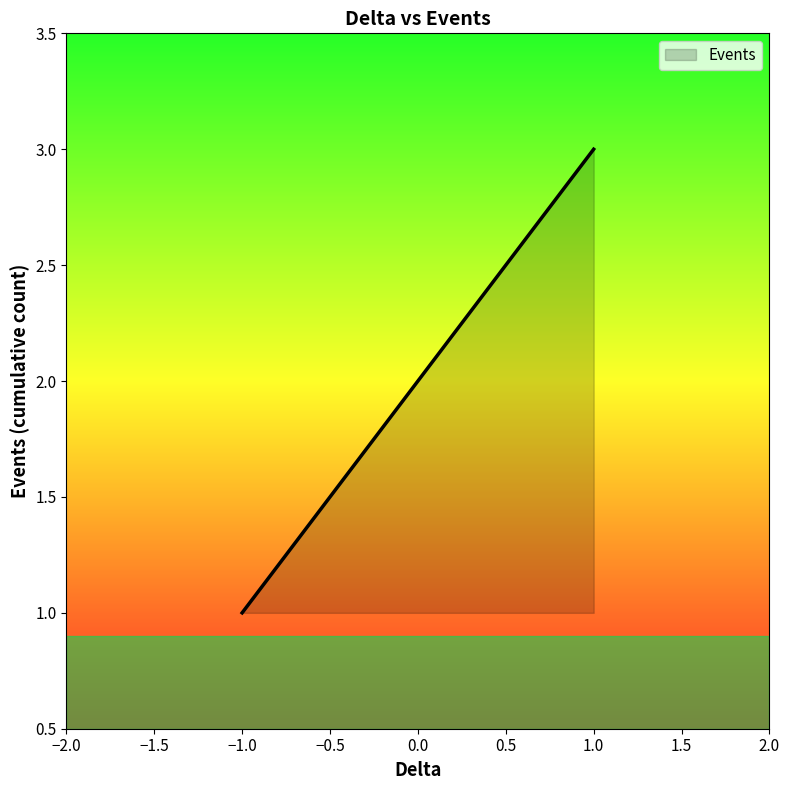

Does the chart display data point markers on the line(s)?

No